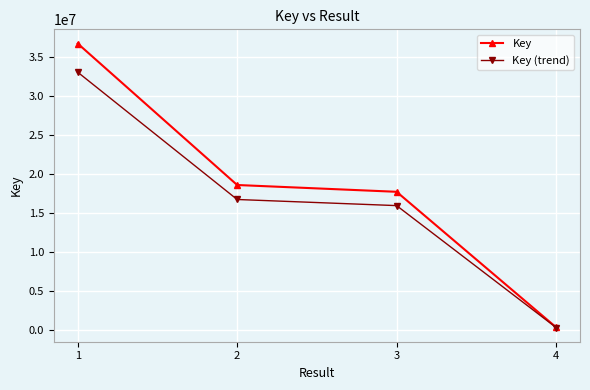

Which series has the largest total across all categories?

Key